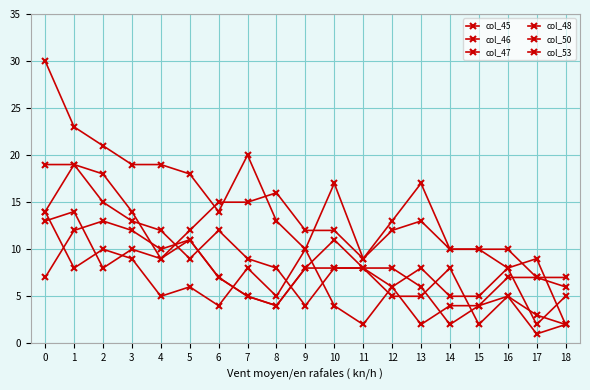

What is the value of the col_45 point at the 16th from the left?

10